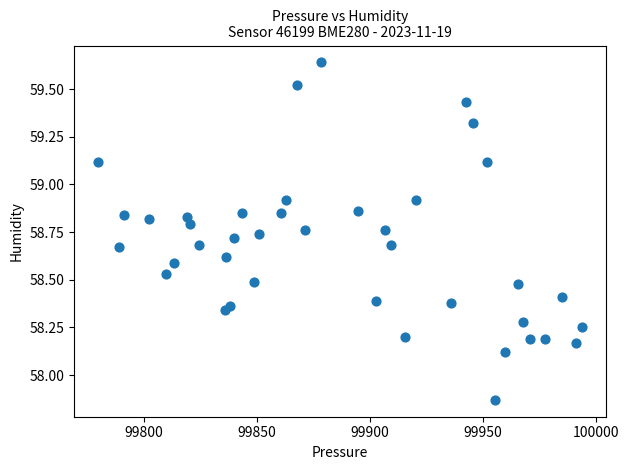

What is the range of X values (max minus min)?

213.7